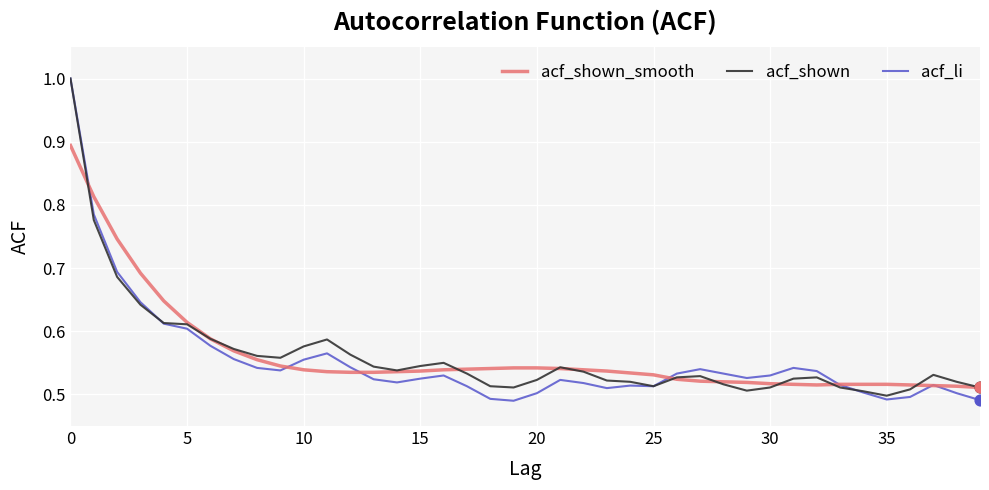

What is the highest value of the acf_shown series?

1.0